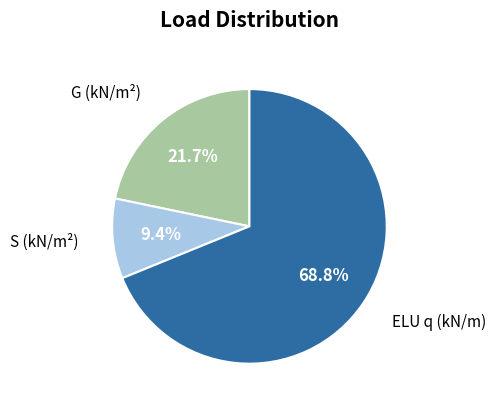

Does any single category account for the majority?

Yes